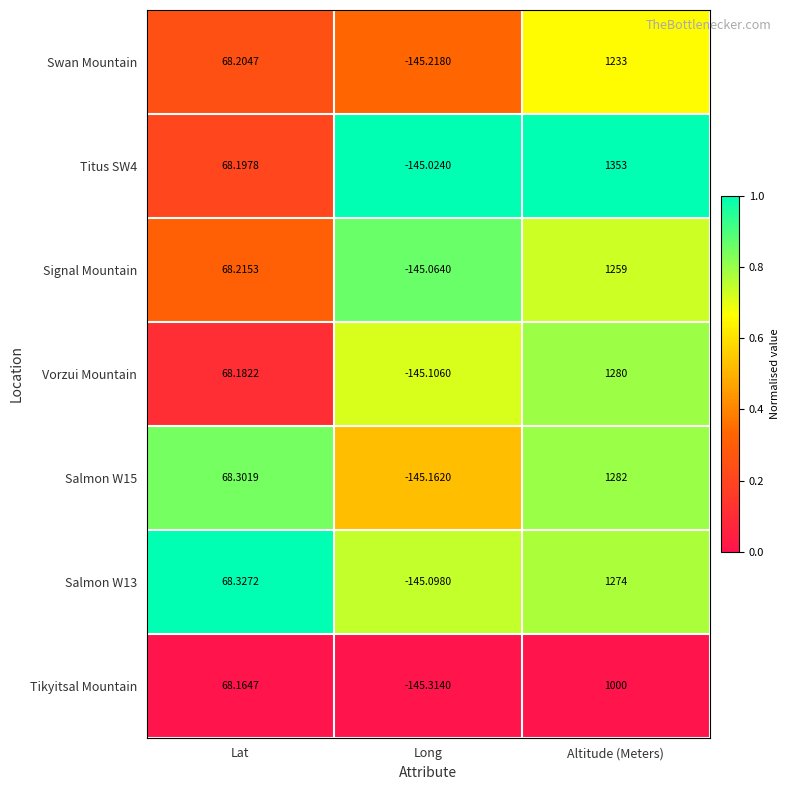

At which label does Salmon W15 first exceed 68?

Lat